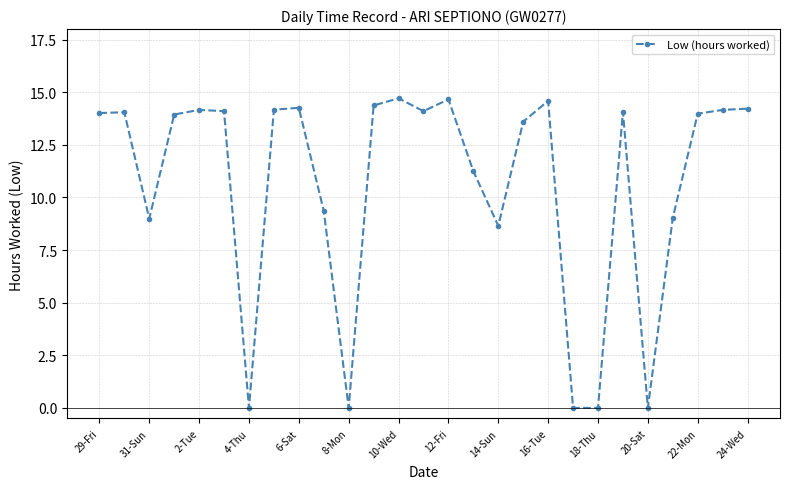

True or false: there are more than 0 points higher than both neighbors.

True